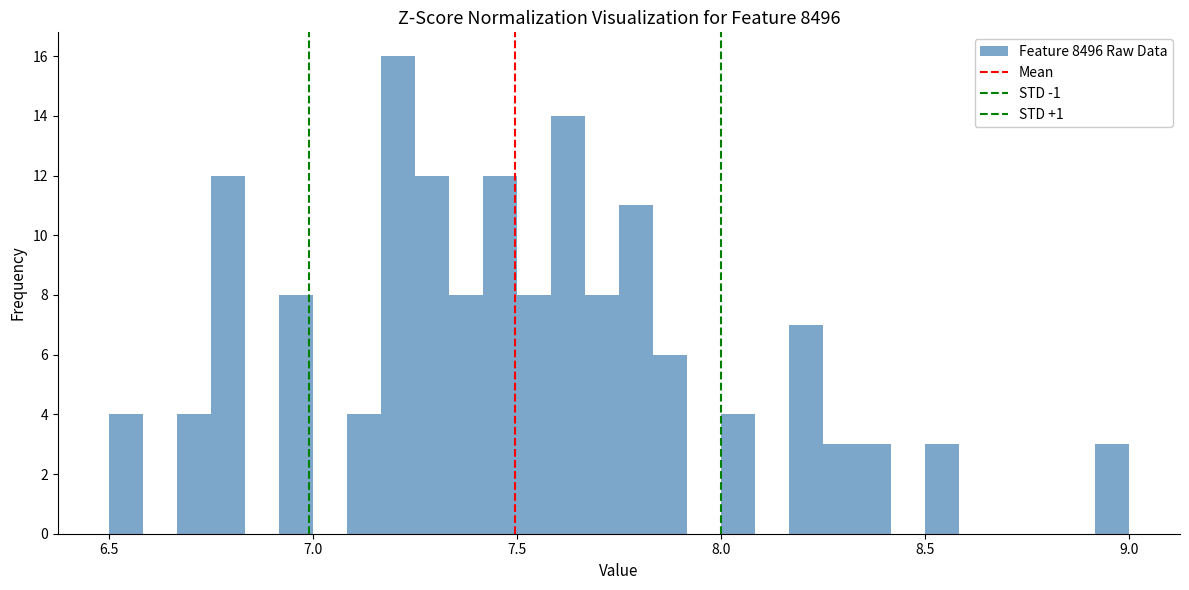

Around what value on the x-axis is the tallest bar? Give the approximate position of its centre, as read against the axis.

7.20